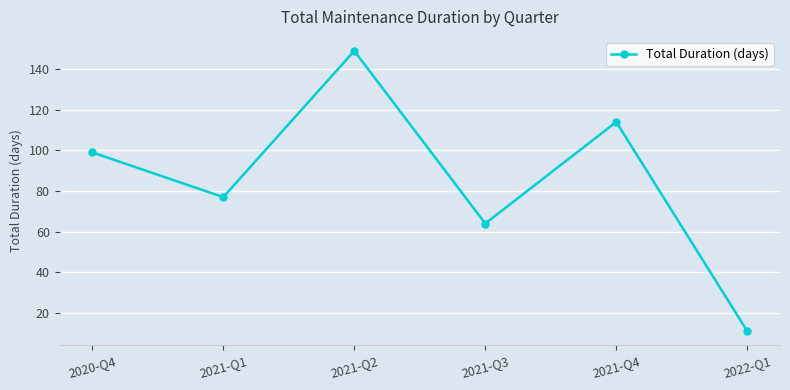

Where is the first local maximum?

2021-Q2